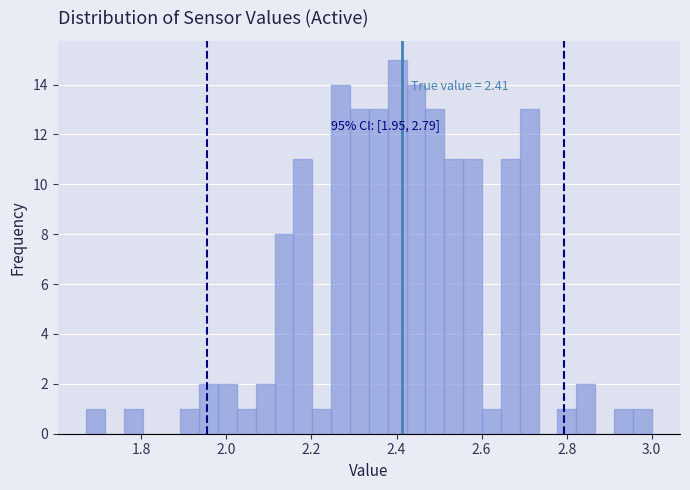

Around what value on the x-axis is the tallest bar? Give the approximate position of its centre, as read against the axis.

2.40